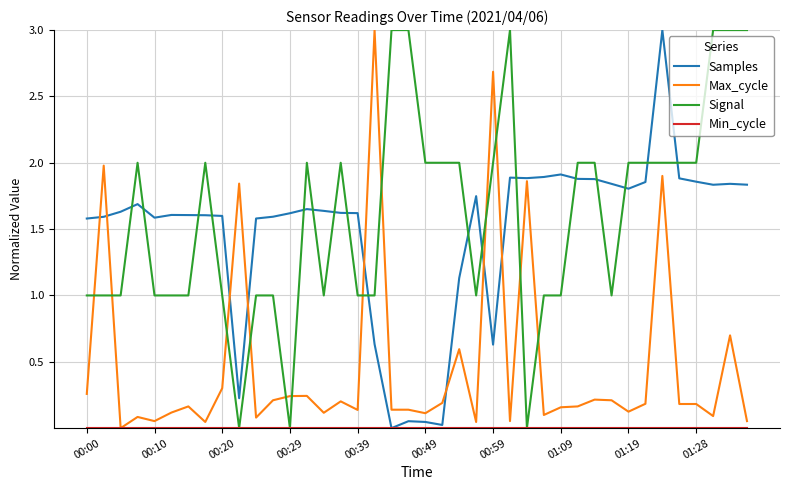

True or false: Signal and Samples intersect in this chart.

True